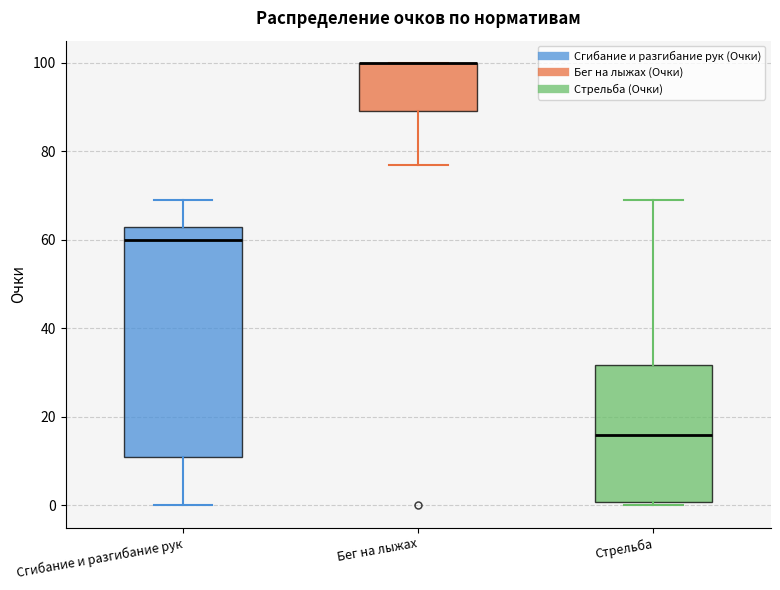

Comparing the boxes themselves (not the whiskers), which one is the tallest?

Сгибание и разгибание рук